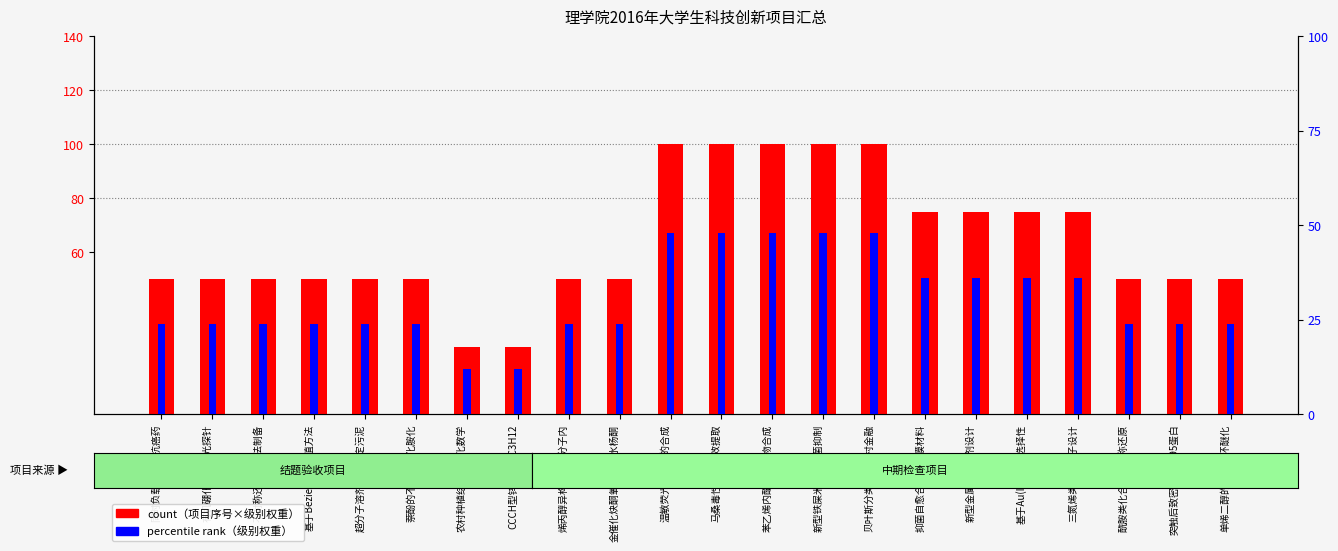

What is the average value of the count series?

64